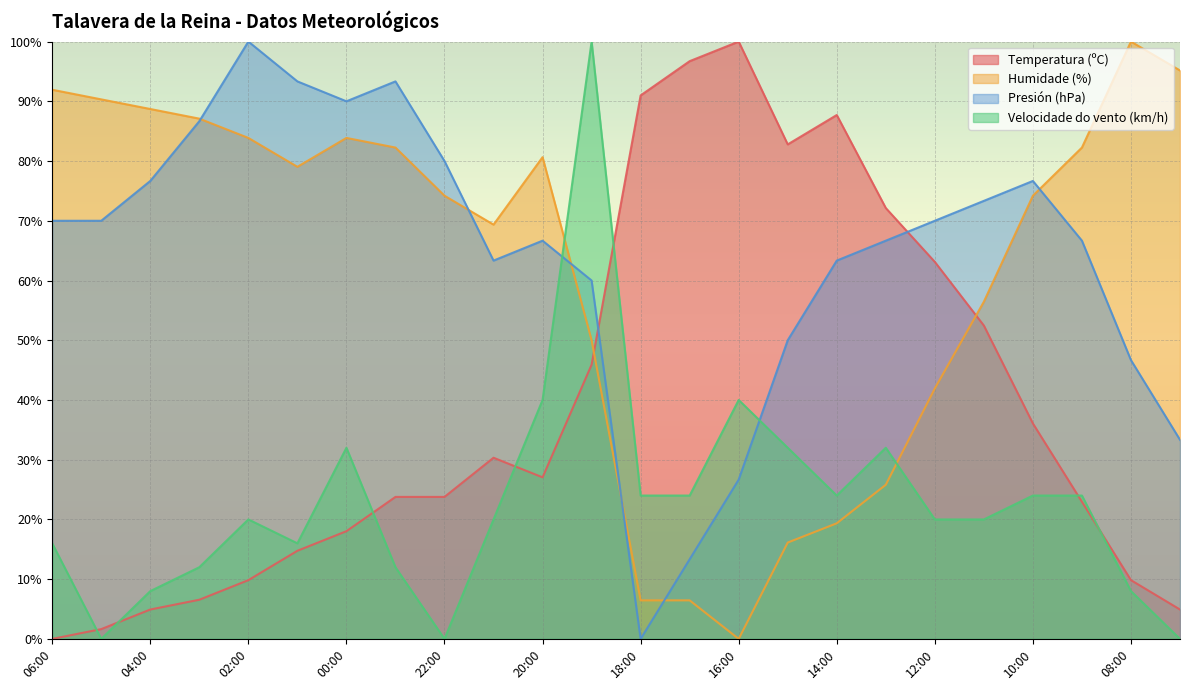

Which has a higher value, 10:00 or 06:00?

10:00